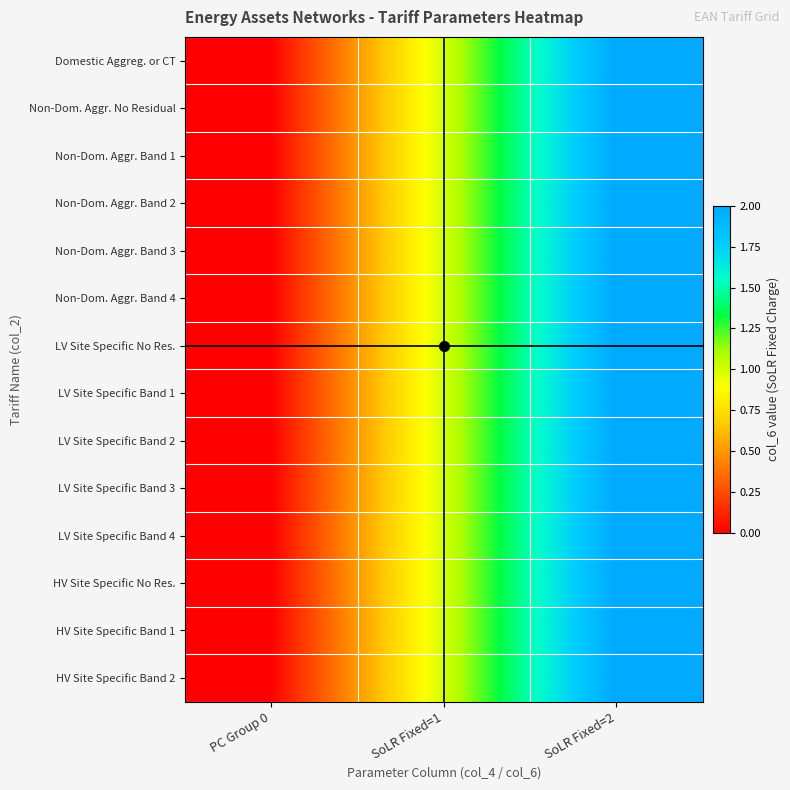

Reading right to left, list all the values displayed in this chart.

Domestic Aggreg. or CT: SoLR Fixed=2=2	SoLR Fixed=1=1	PC Group 0=0
Non-Dom. Aggr. No Residual: SoLR Fixed=2=2	SoLR Fixed=1=1	PC Group 0=0
Non-Dom. Aggr. Band 1: SoLR Fixed=2=2	SoLR Fixed=1=1	PC Group 0=0
Non-Dom. Aggr. Band 2: SoLR Fixed=2=2	SoLR Fixed=1=1	PC Group 0=0
Non-Dom. Aggr. Band 3: SoLR Fixed=2=2	SoLR Fixed=1=1	PC Group 0=0
Non-Dom. Aggr. Band 4: SoLR Fixed=2=2	SoLR Fixed=1=1	PC Group 0=0
LV Site Specific No Res.: SoLR Fixed=2=2	SoLR Fixed=1=1	PC Group 0=0
LV Site Specific Band 1: SoLR Fixed=2=2	SoLR Fixed=1=1	PC Group 0=0
LV Site Specific Band 2: SoLR Fixed=2=2	SoLR Fixed=1=1	PC Group 0=0
LV Site Specific Band 3: SoLR Fixed=2=2	SoLR Fixed=1=1	PC Group 0=0
LV Site Specific Band 4: SoLR Fixed=2=2	SoLR Fixed=1=1	PC Group 0=0
HV Site Specific No Res.: SoLR Fixed=2=2	SoLR Fixed=1=1	PC Group 0=0
HV Site Specific Band 1: SoLR Fixed=2=2	SoLR Fixed=1=1	PC Group 0=0
HV Site Specific Band 2: SoLR Fixed=2=2	SoLR Fixed=1=1	PC Group 0=0